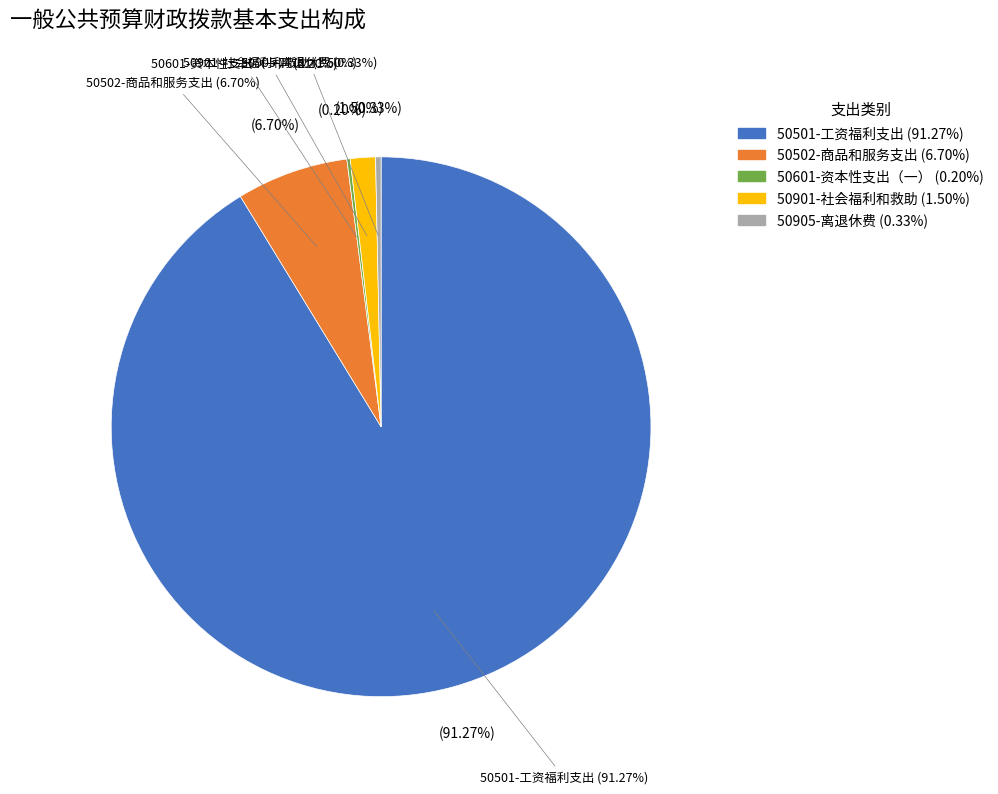

Approximately how many times larger is the value at 50901-社会福利和救助 compared to 50905-离退休费?

4.6